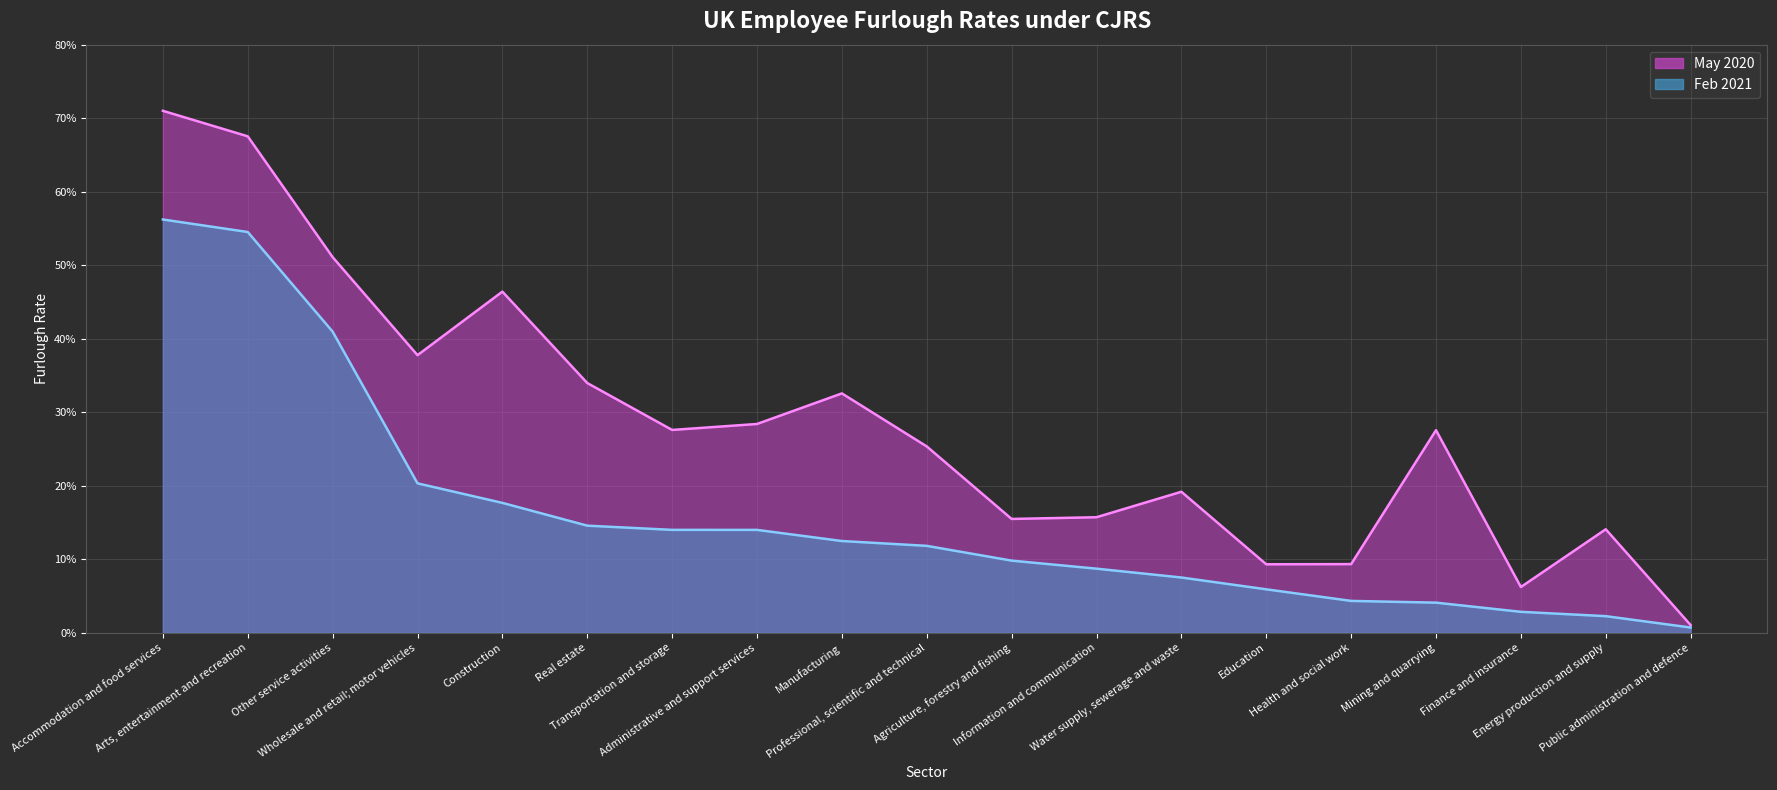

Which series changed the most between Accommodation and food services and Energy production and supply?

2020-05-01